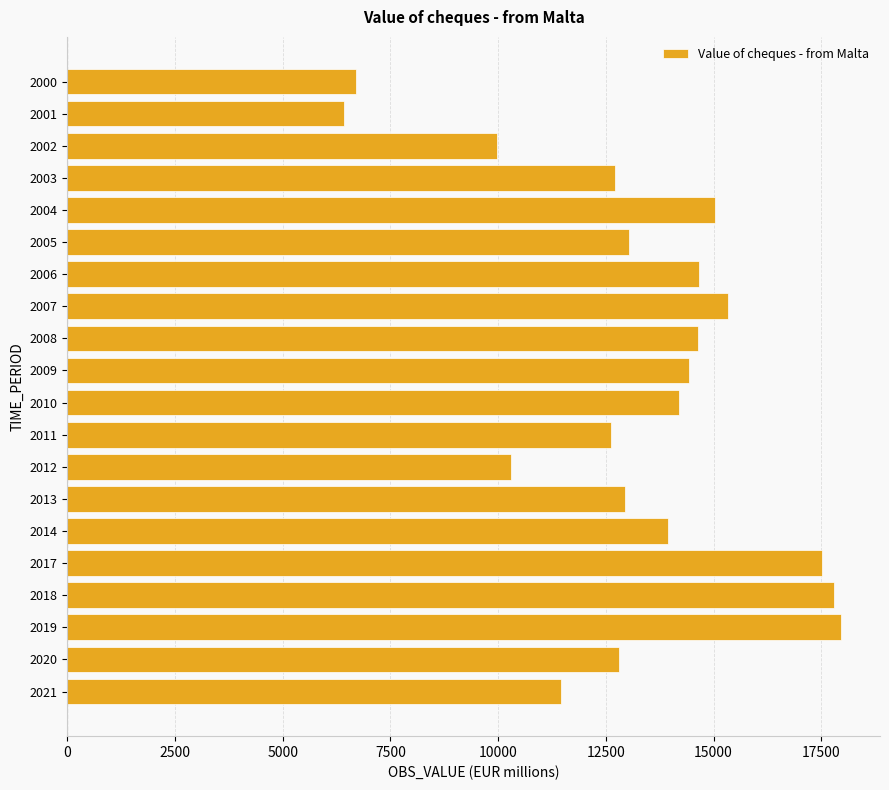

What is the change in value from 2006 to 2020?

-1864.0